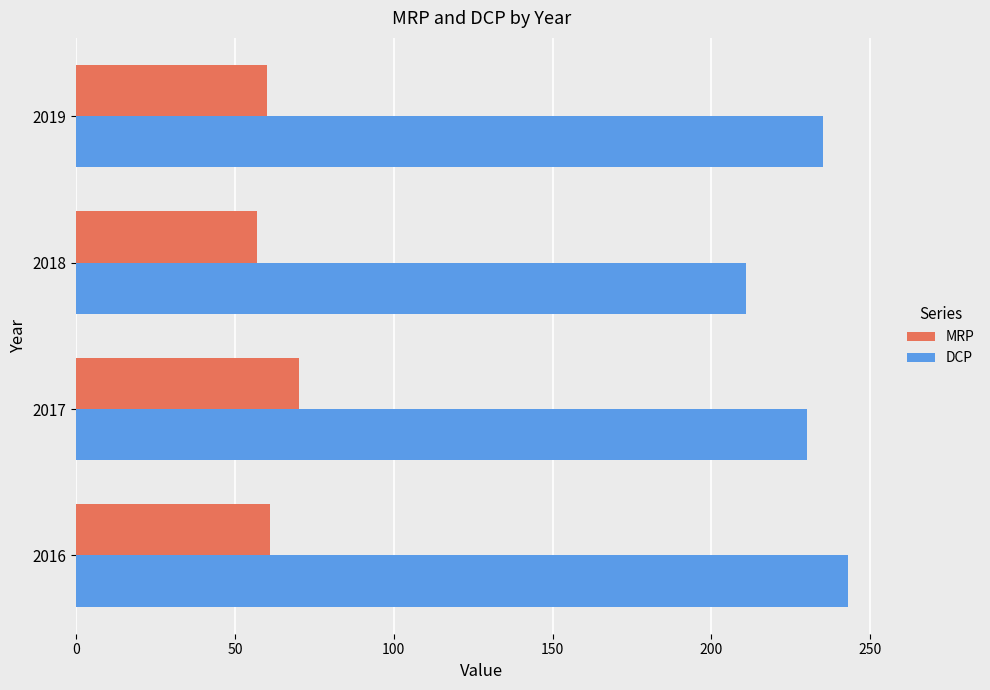

What is the average value of the MRP series?

62